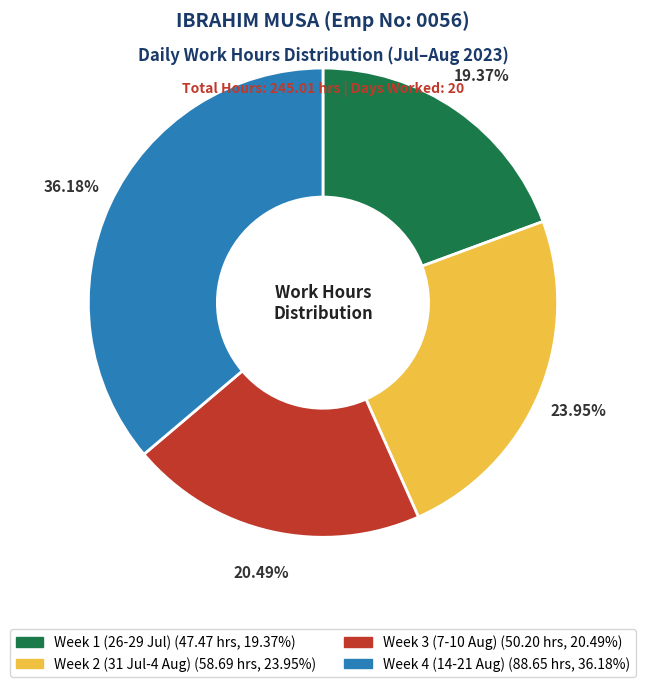

Is there any slice that represents more than half of the pie?

No